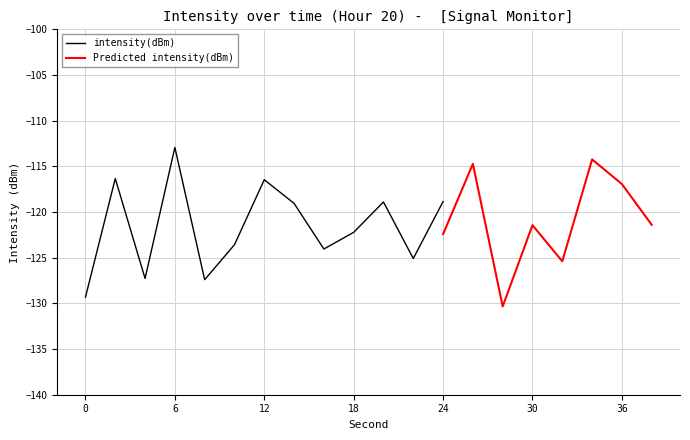

Where does the intensity(dBm) series first go above -119?

2